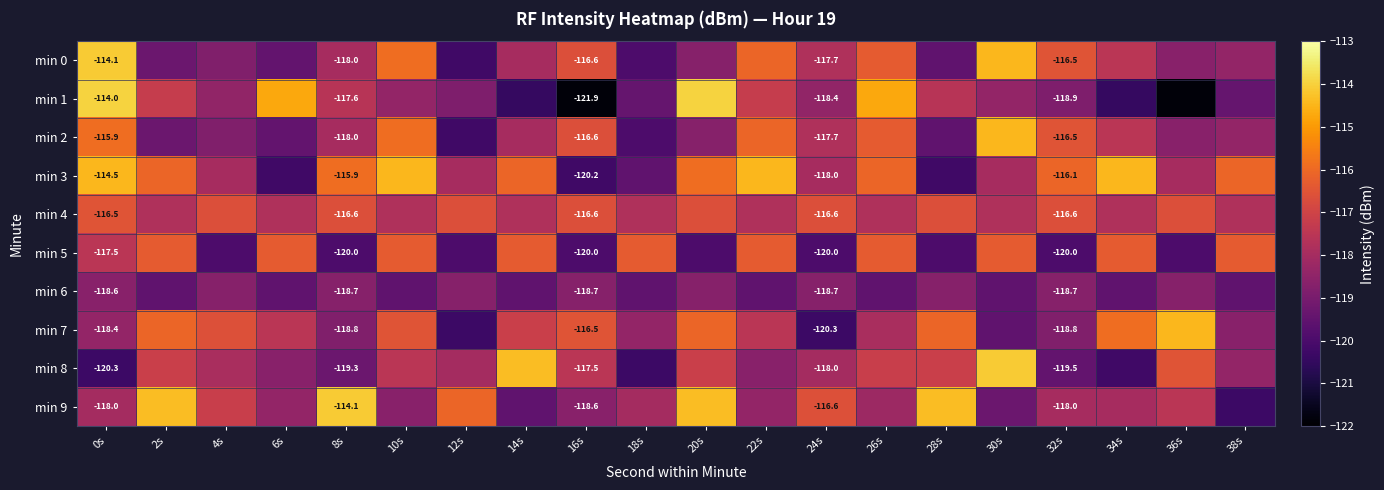

At 20s, list the series in order from smallest to largest.

min 5, min 0, min 2, min 6, min 8, min 4, min 7, min 3, min 9, min 1